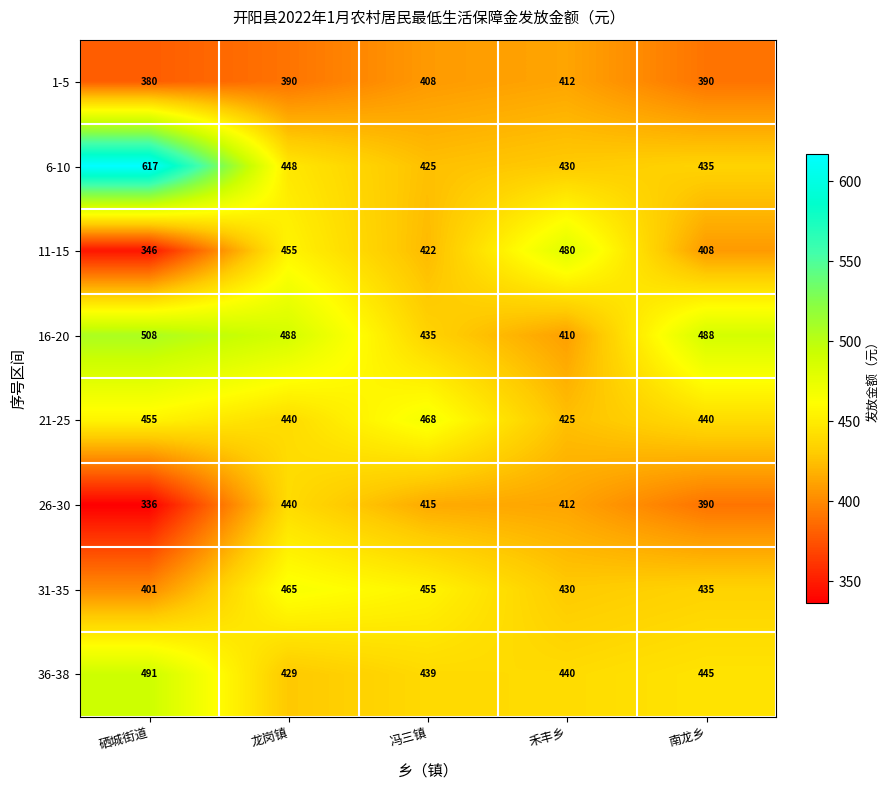

At which category is the sum across all series the highest?

龙岗镇